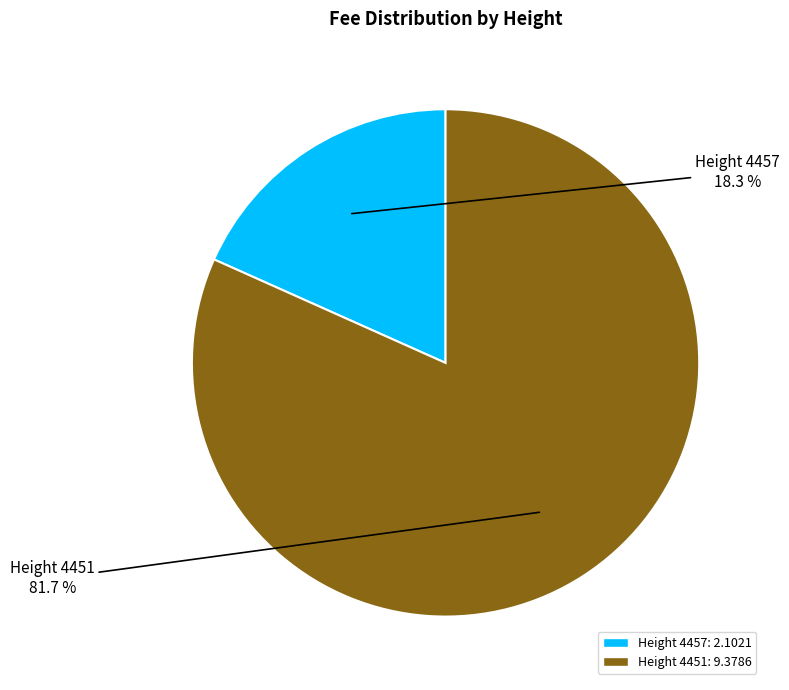

To the nearest percent, what is the difference between the largest and smallest slice percentages?

63%